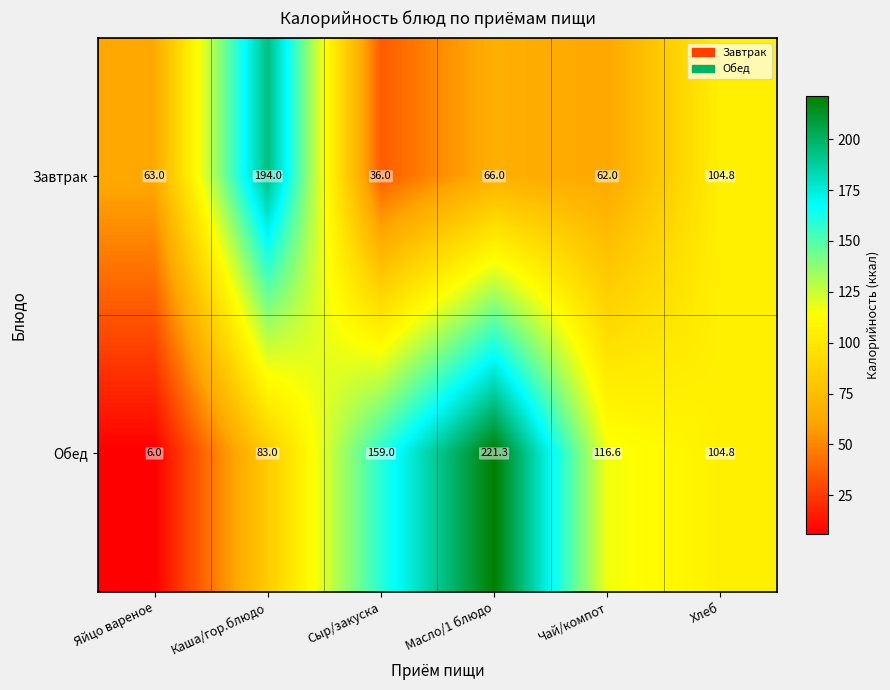

What is the spread (max minus min) of values at Сыр/закуска?

123.0